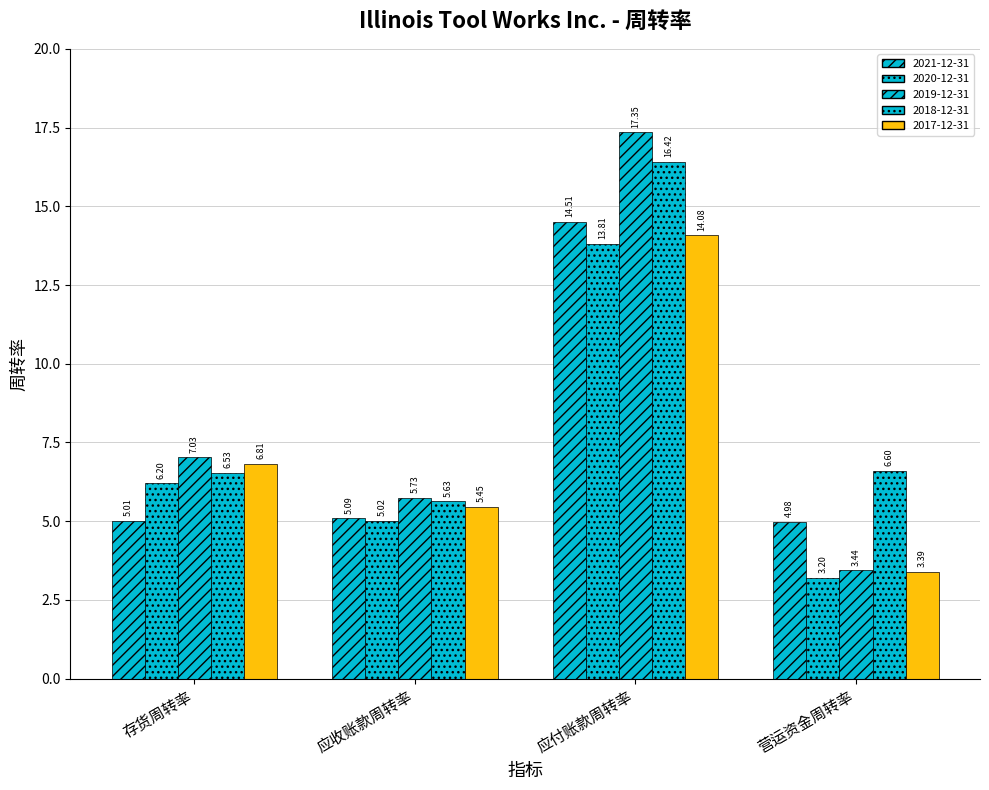

Where does the 2019-12-31 series first go above 7?

存货周转率